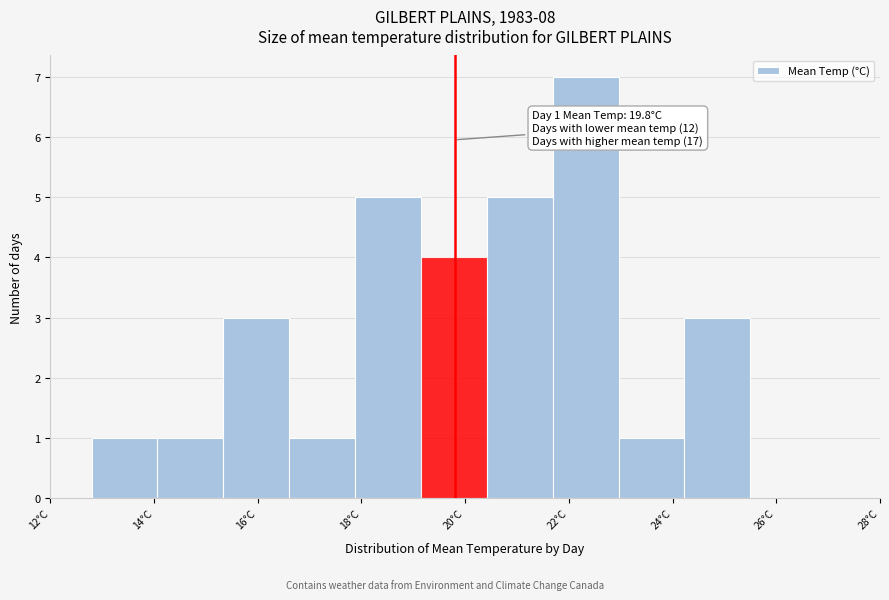

Over which range of the x-axis is the bar tallest?

21.6 to 23.0